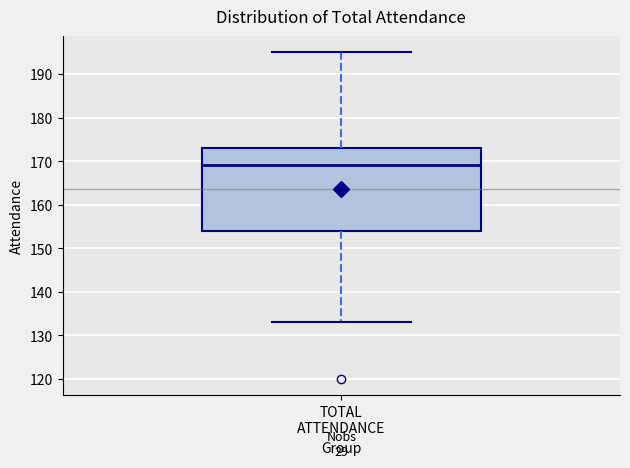

Where does the median line of the box for TOTAL ATTENDANCE sit on the y-axis? The values are not printed on the chart, so give them approximately, as read against the axis.

169